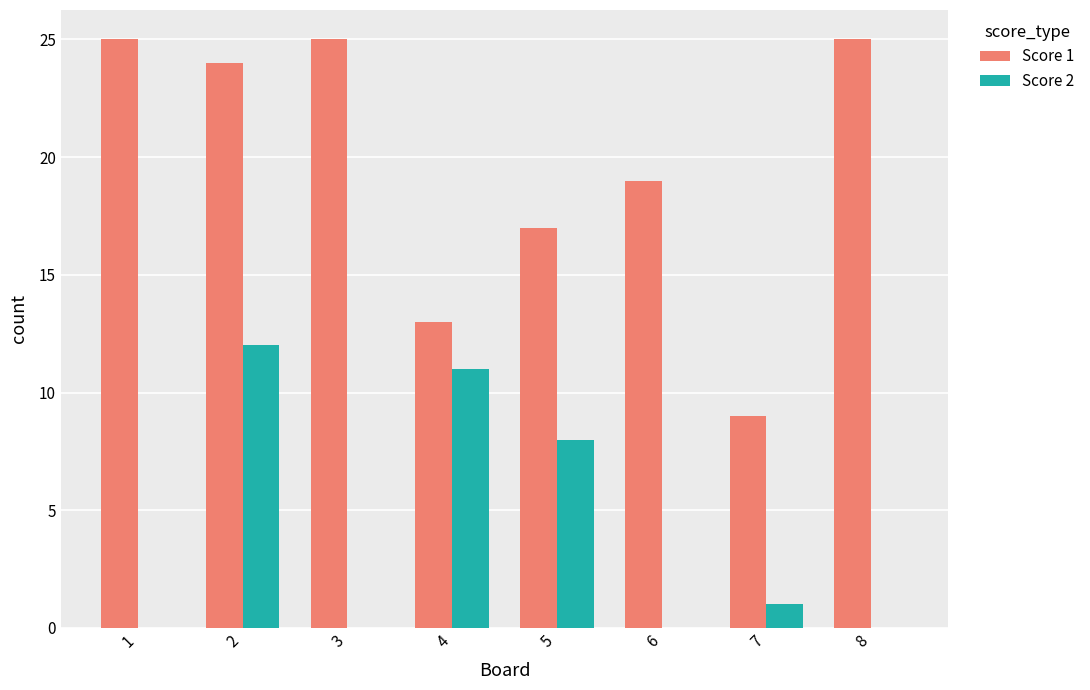

Are the bars grouped side by side (vs. stacked)?

Yes